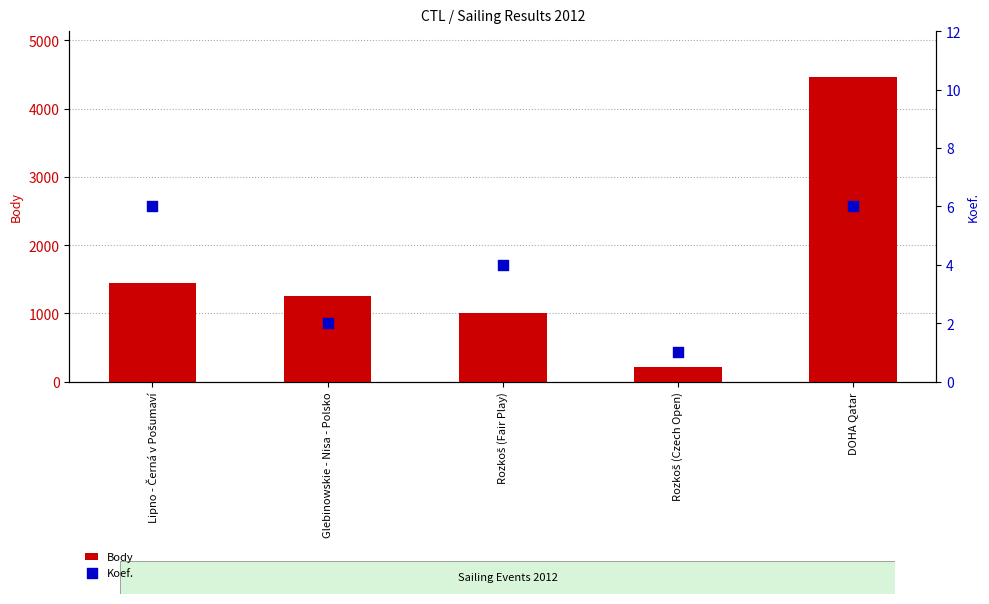

What are all the series names shown in the legend?

Body, Koef.